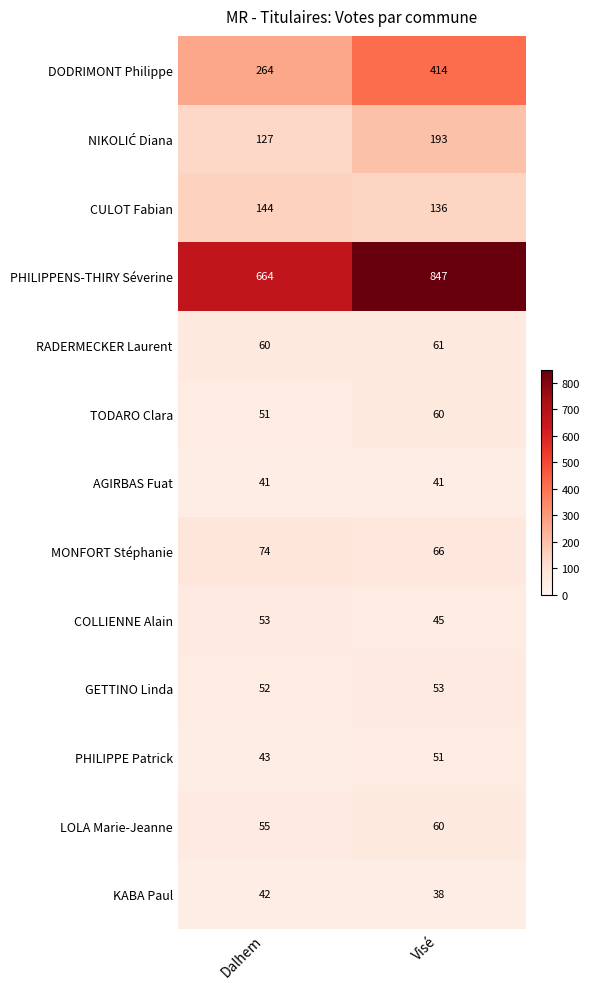

At which category does the chart reach its minimum across all series?

Visé